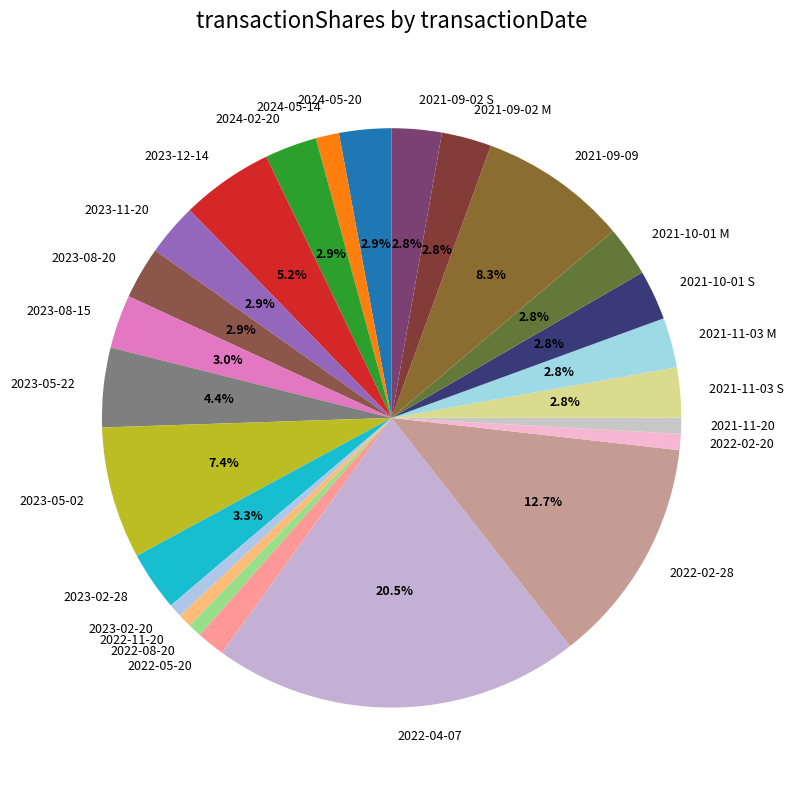

Do 2022-02-20 and 2021-09-02 M together represent more than half of the pie?

No